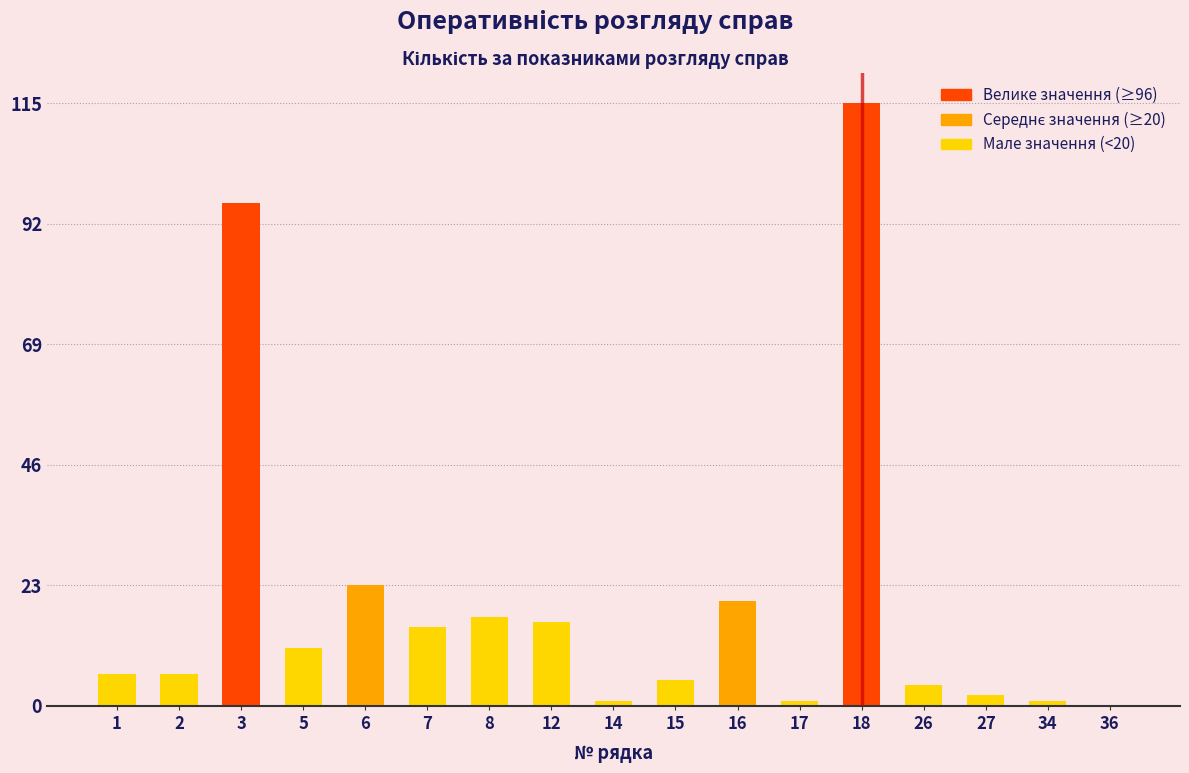

Reading left to right, extract all data points from this chart.

1=6	2=6	3=96	5=11	6=23	7=15	8=17	12=16	14=1	15=5	16=20	17=1	18=115	26=4	27=2	34=1	36=0